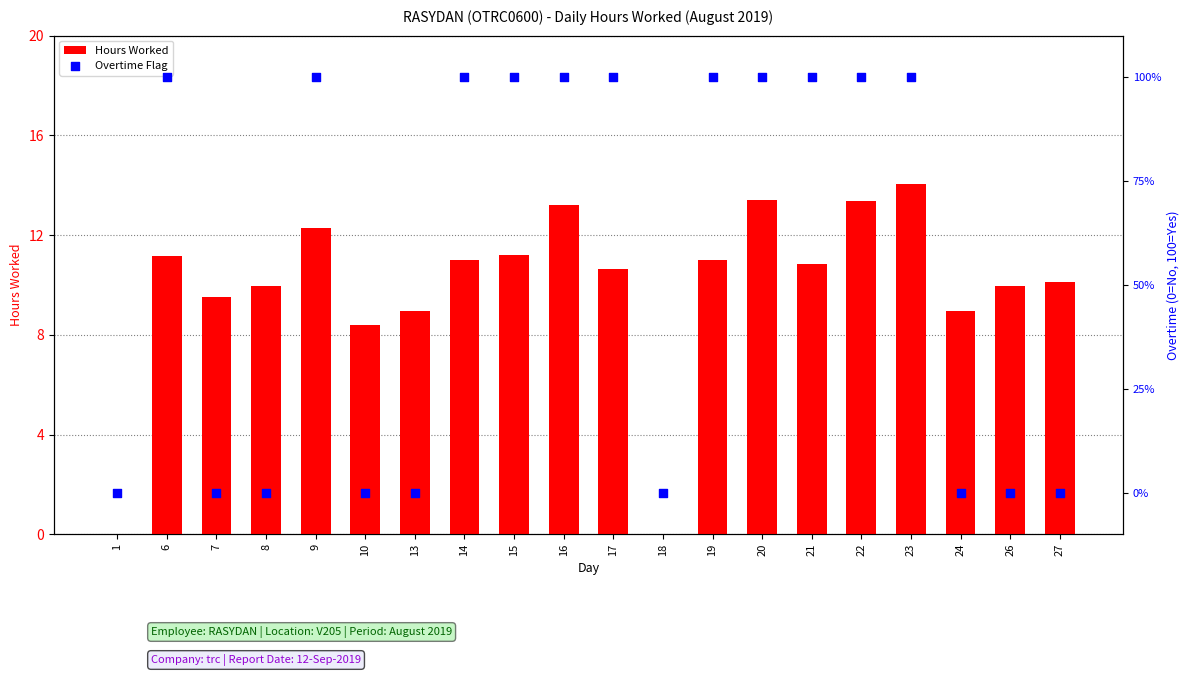

At how many categories does at least one series exceed 40?

11